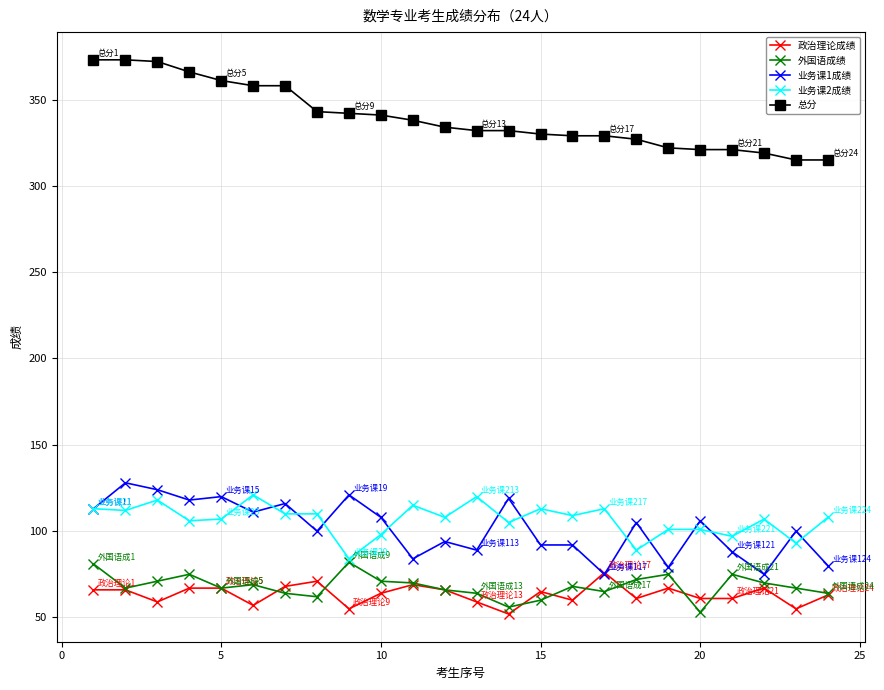

True or false: 政治理论成绩 has more than 0 interior local peaks.

True